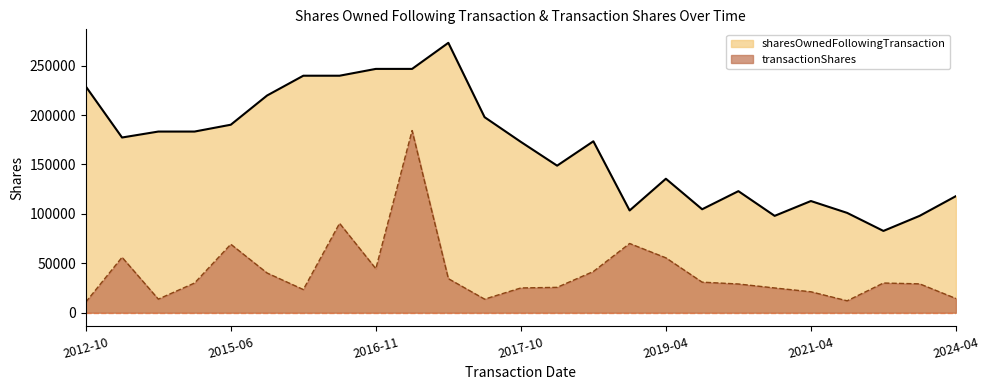

Rank the series by their maximum value, from highest to lowest.

sharesOwnedFollowingTransaction, transactionShares